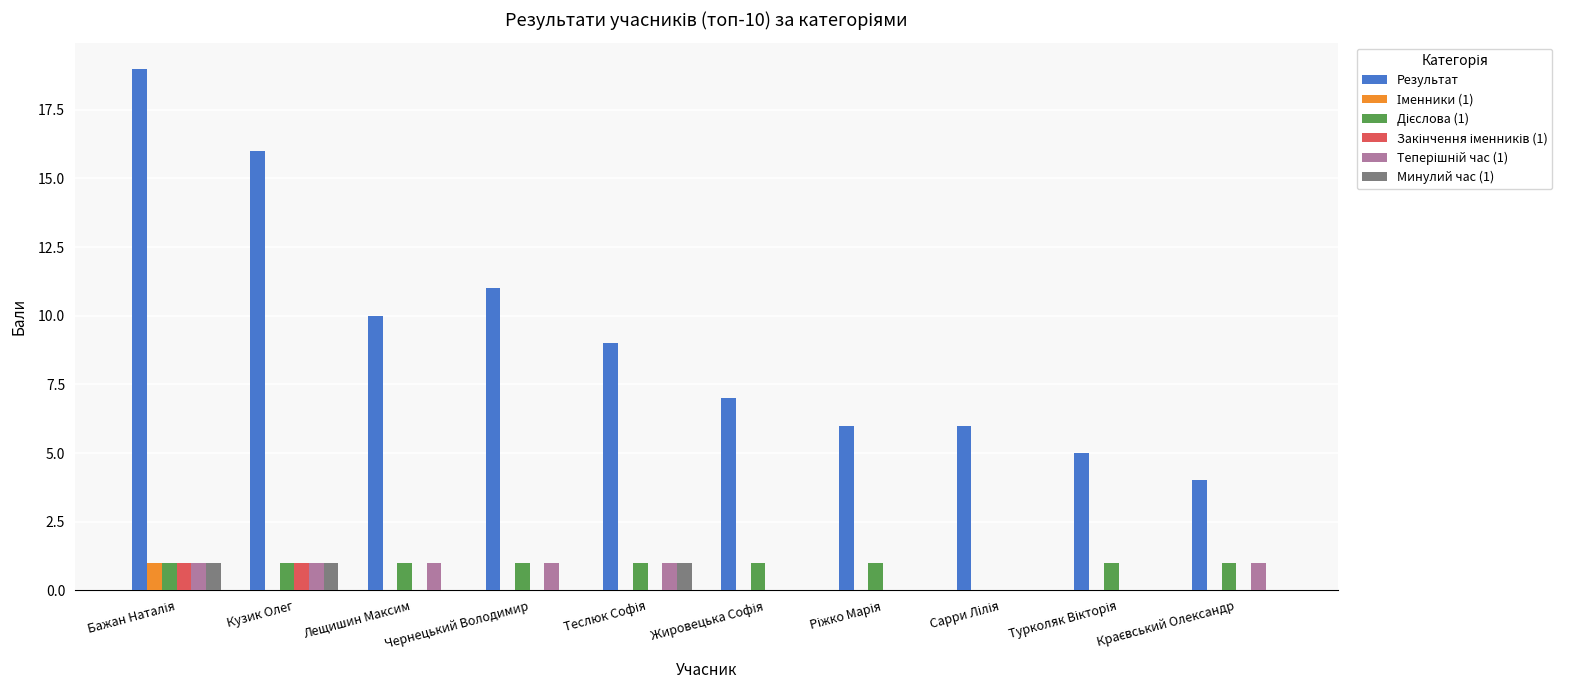

Which series has the largest total across all categories?

Результат